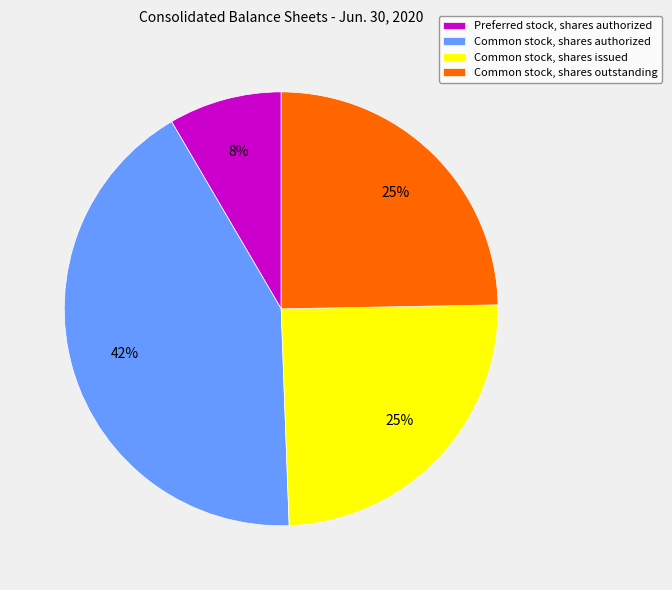

Is the sum of Common stock, shares authorized and Common stock, shares outstanding greater than half?

Yes